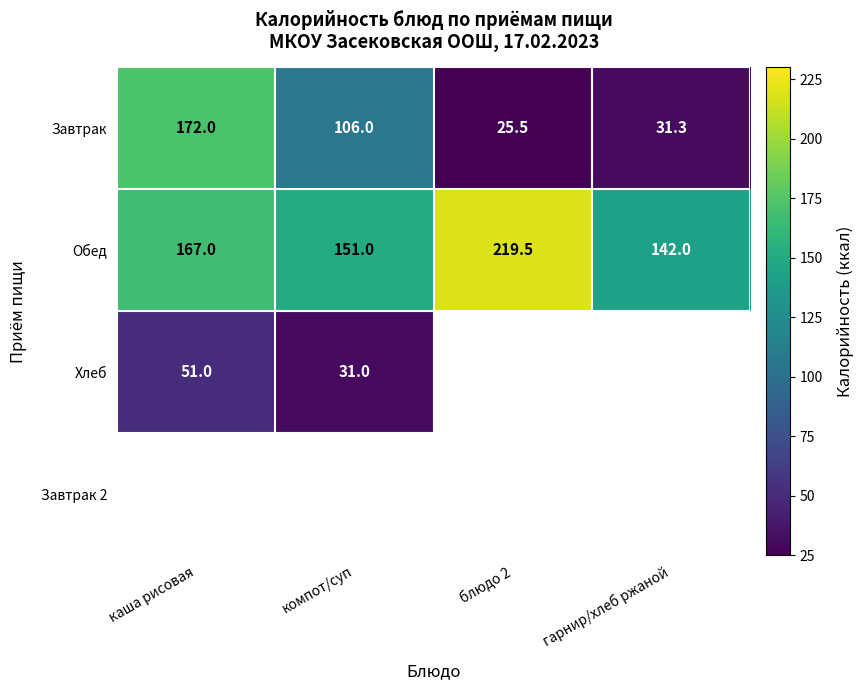

True or false: Обед has a value of 151.0 at компот/суп.

True